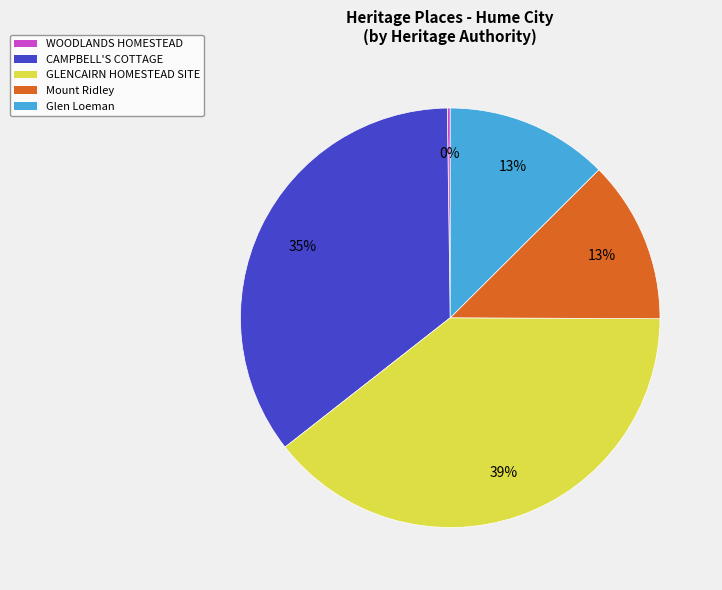

To the nearest percent, what is the combined percentage of CAMPBELL'S COTTAGE and Mount Ridley?

48%